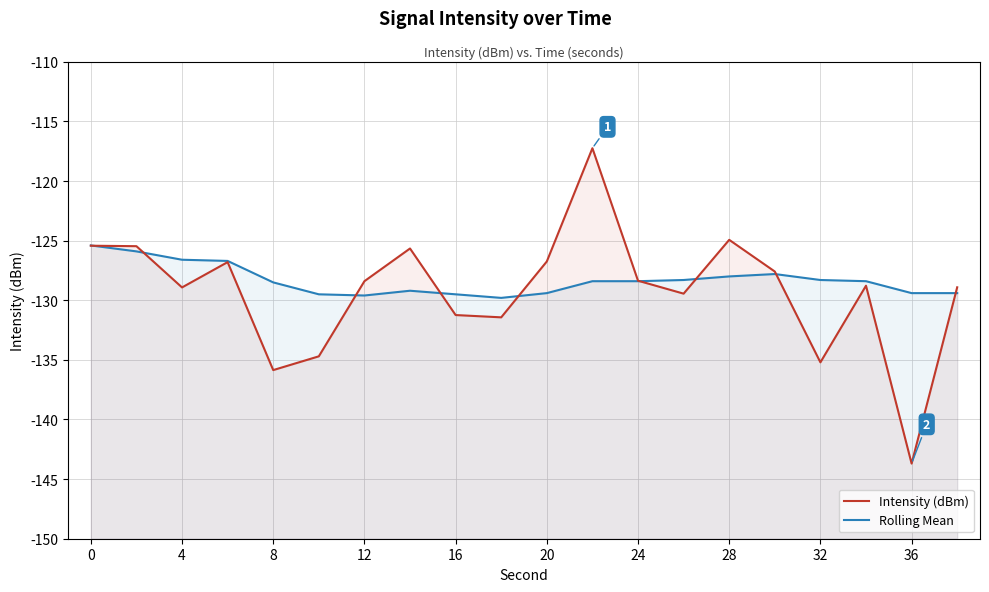

Count the number of data series in this chart.

2